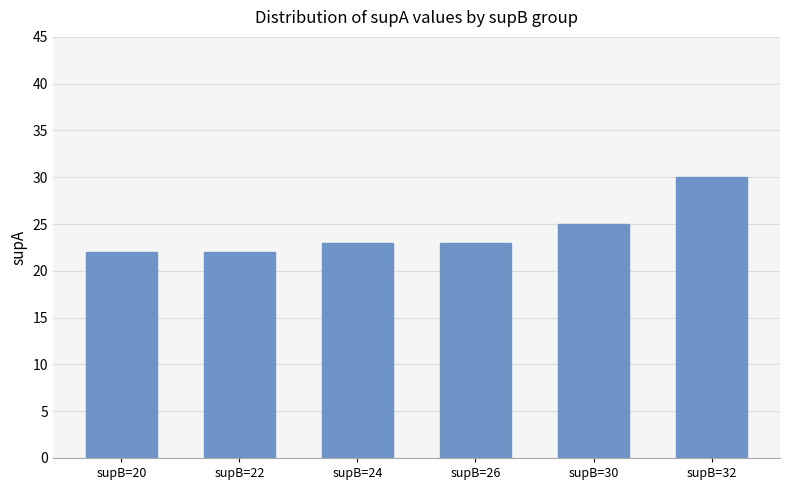

True or false: the data shows 22 at supB=22.

True